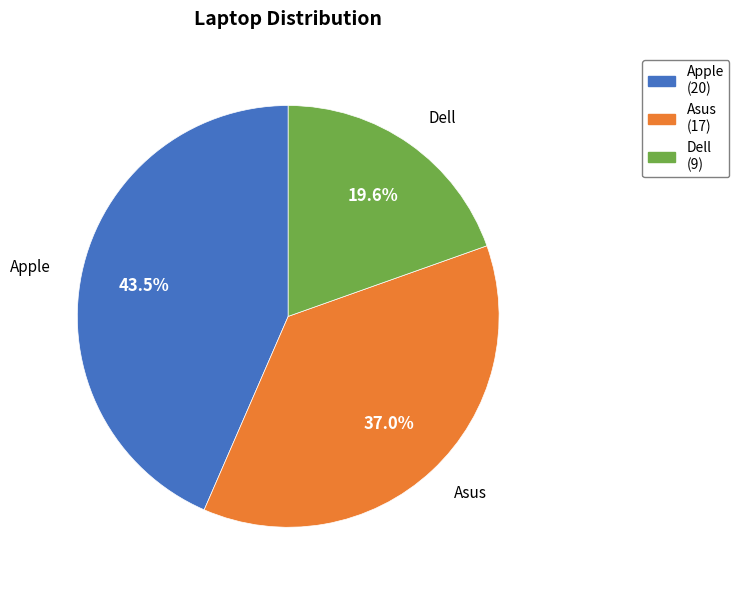

How many segments does this pie chart have?

3